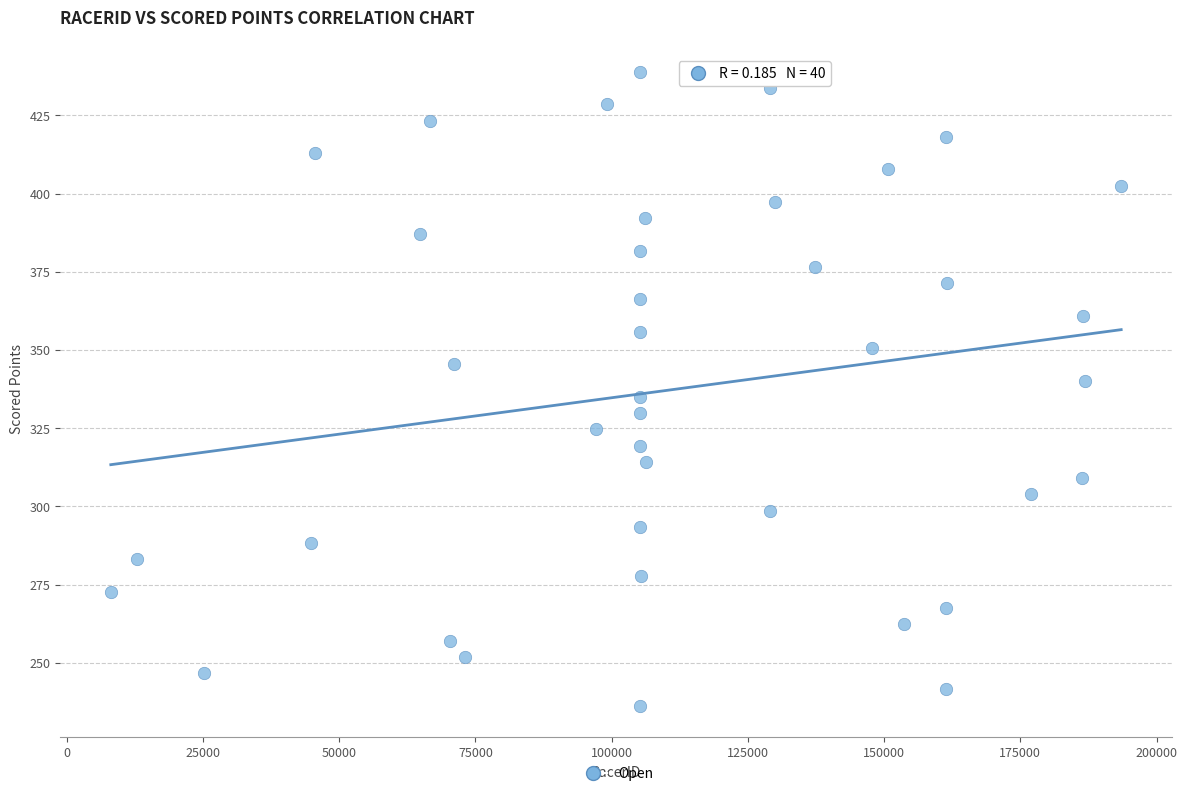

What is the range of Y values (max minus min)?

202.6